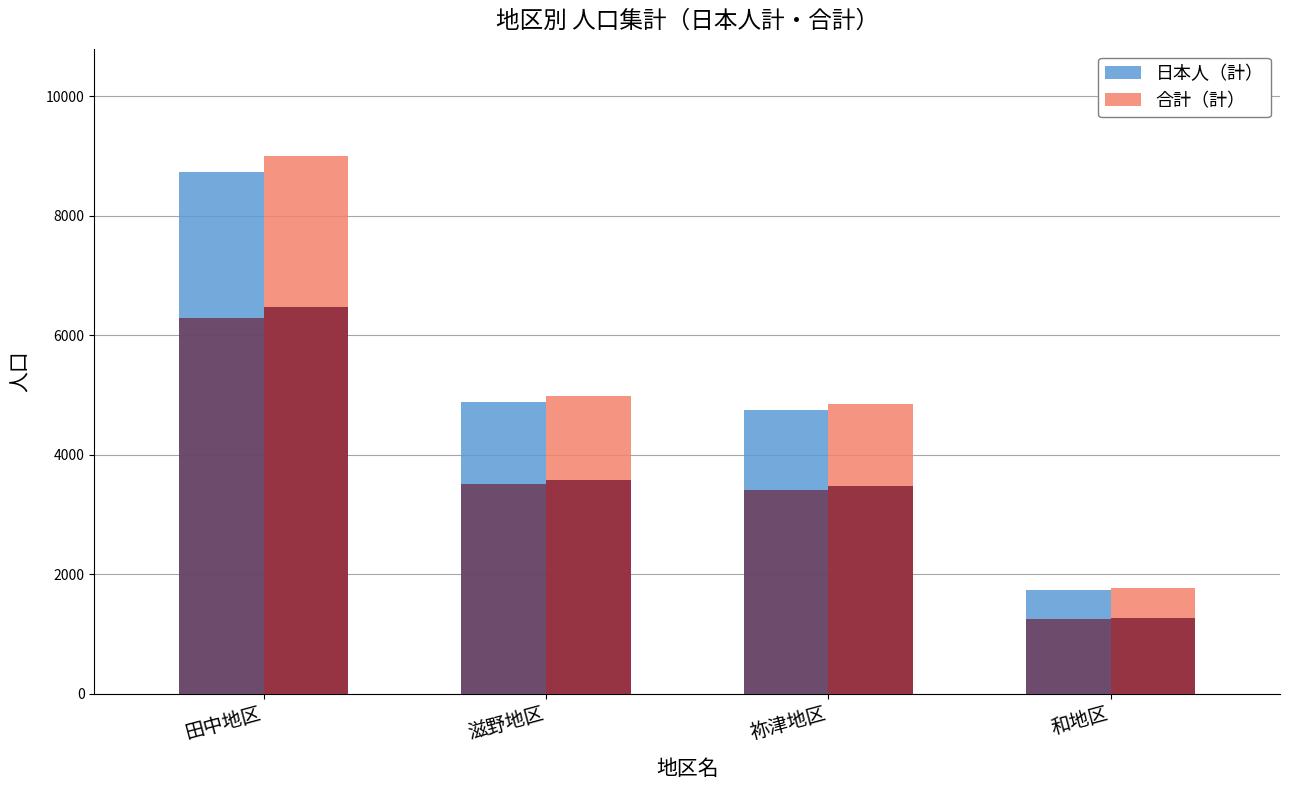

What is the value of the 日本人（計） bar at the 3rd from the left?

4750